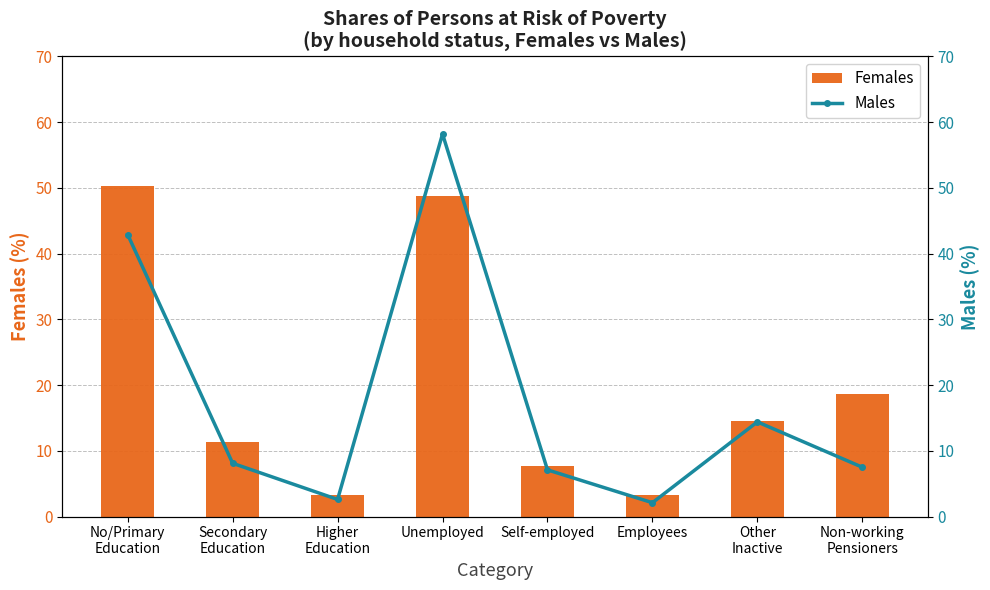

List the series in order of their overall mean, highest first.

Females, Males